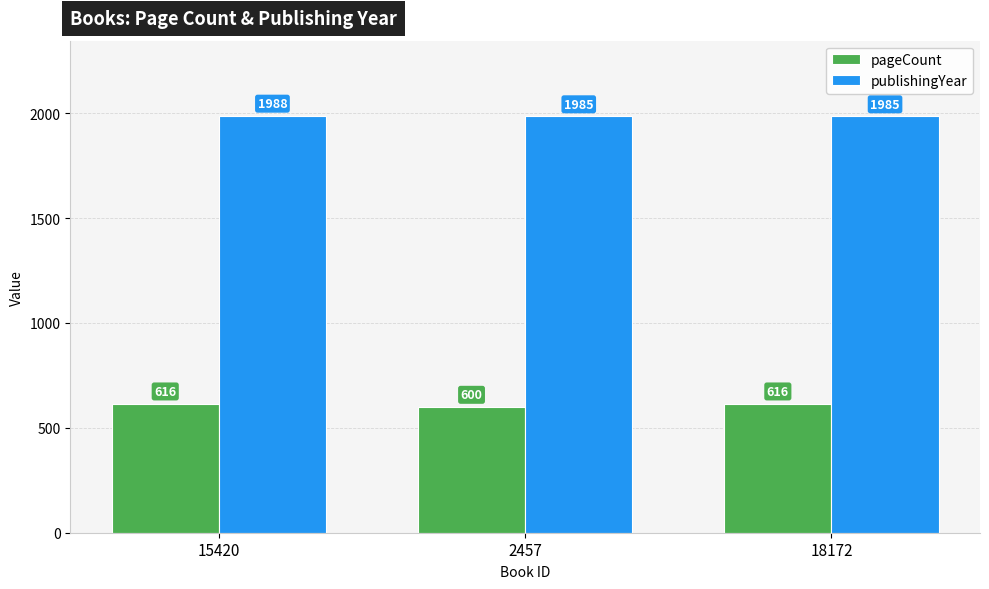

Reading right to left, extract all data points from this chart.

pageCount: 18172=616	2457=600	15420=616
publishingYear: 18172=1985	2457=1985	15420=1988